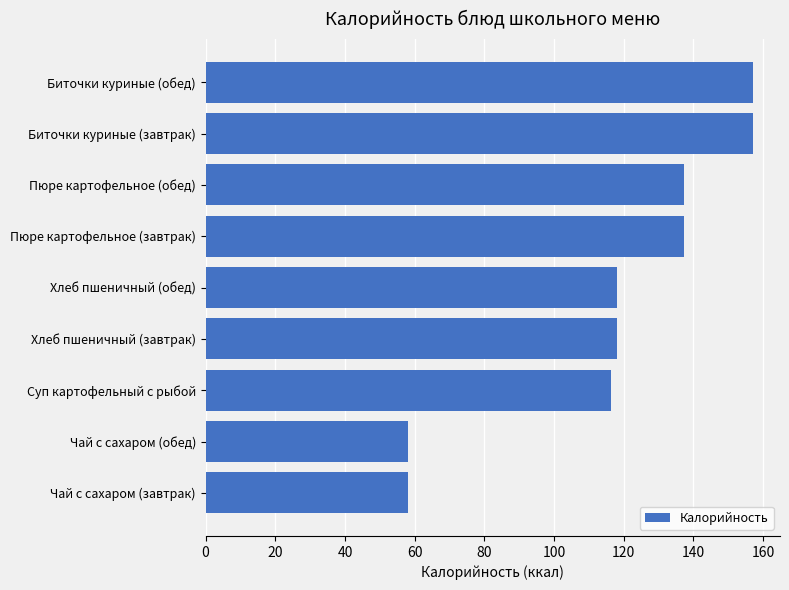

What is the label of the 4th bar from the top?

Пюре картофельное (завтрак)